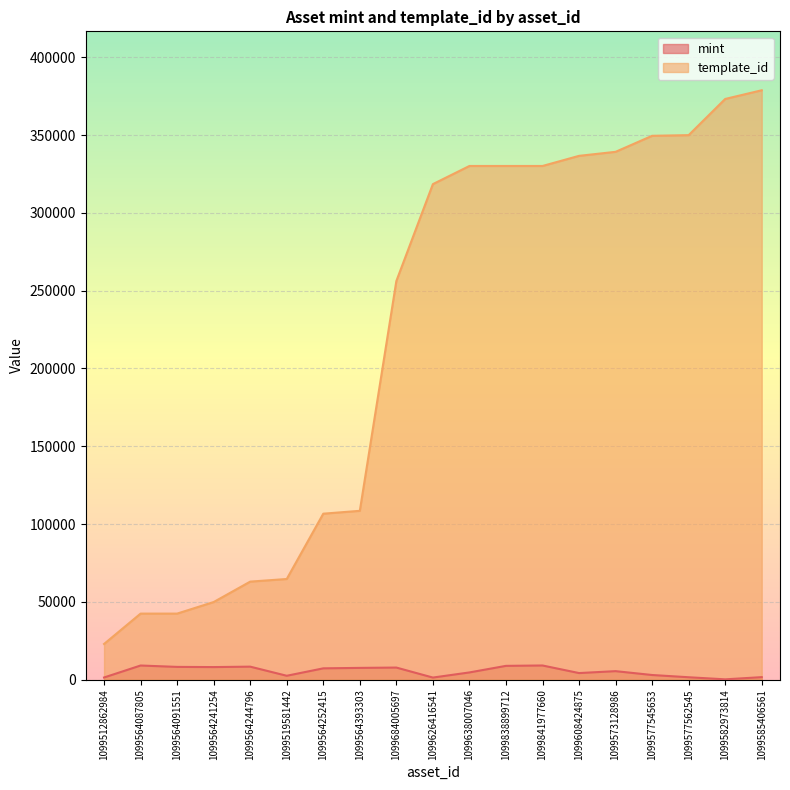

What is the sum of the mint values at 1099512862984 and 1099564244796?

9670